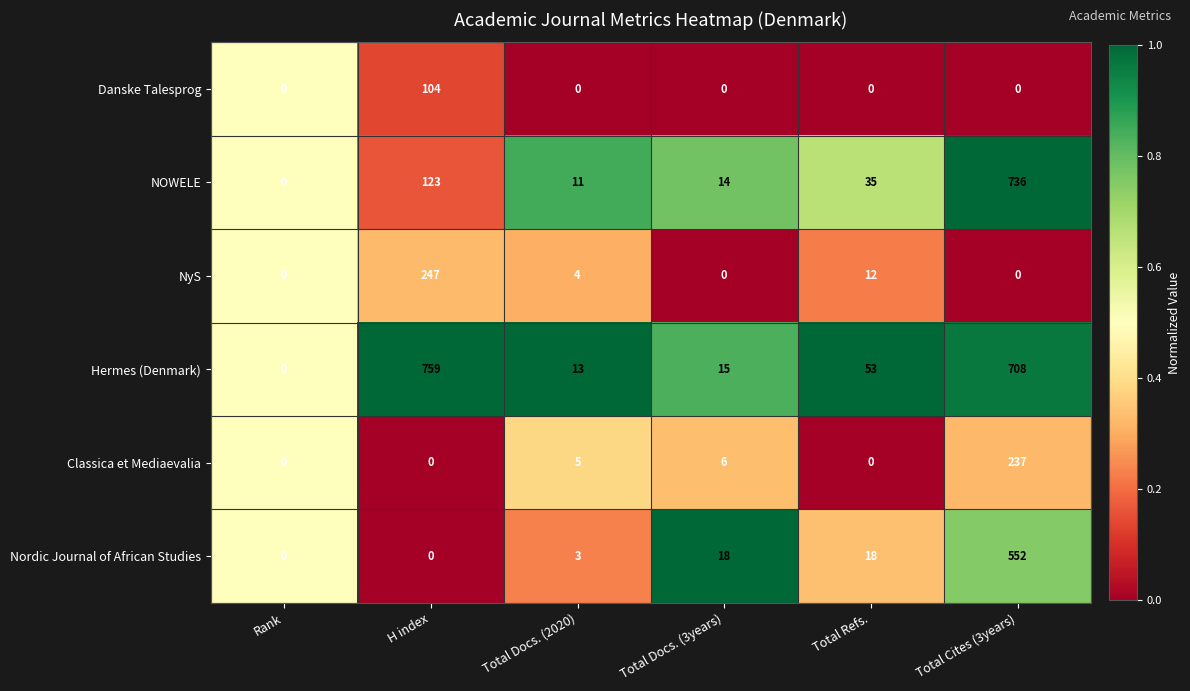

What is the total value across all series at Total Cites (3years)?

2233